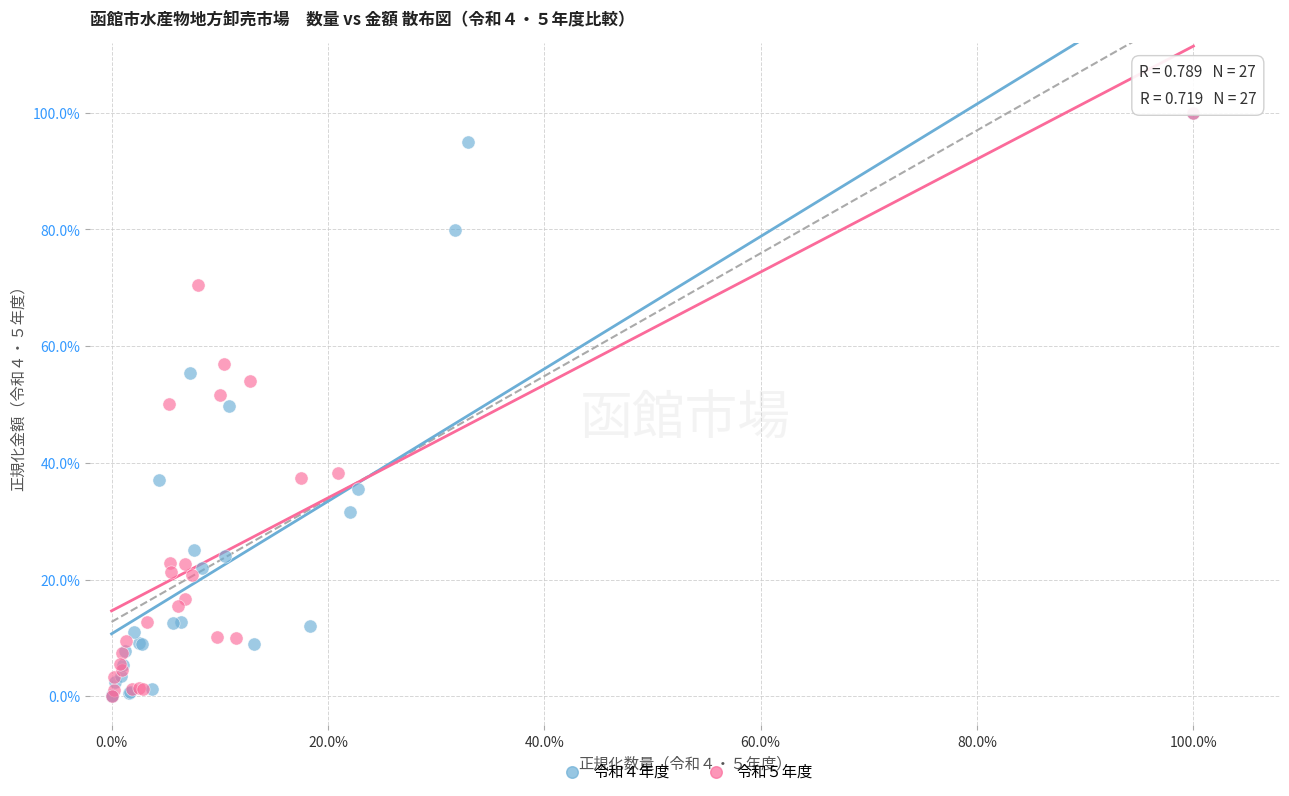

What are all the series names shown in the legend?

令和４年度, 令和５年度